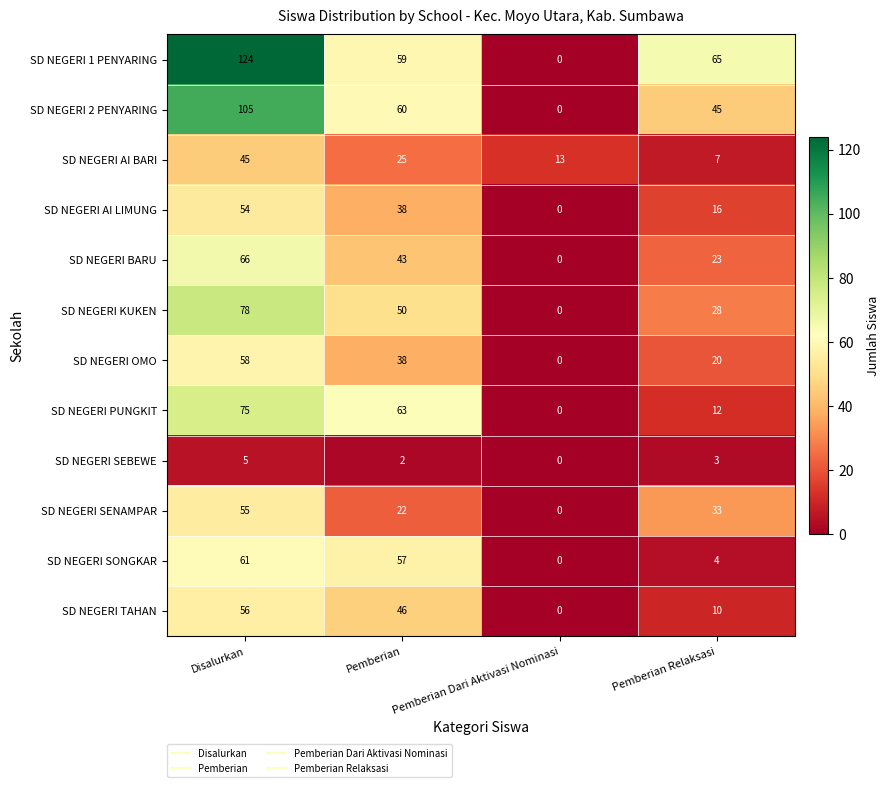

Which series has the largest total across all categories?

SD NEGERI 1 PENYARING